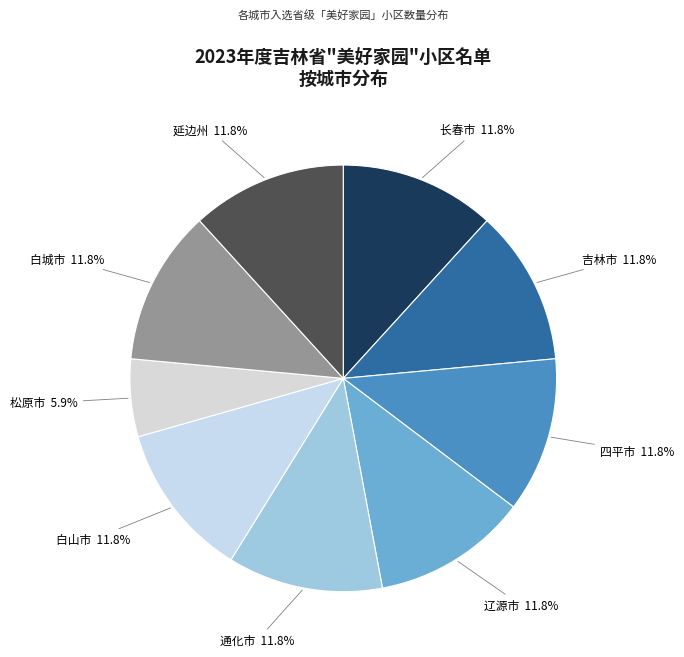

Rank the categories by value from lowest to highest.

松原市, 长春市, 吉林市, 四平市, 辽源市, 通化市, 白山市, 白城市, 延边州